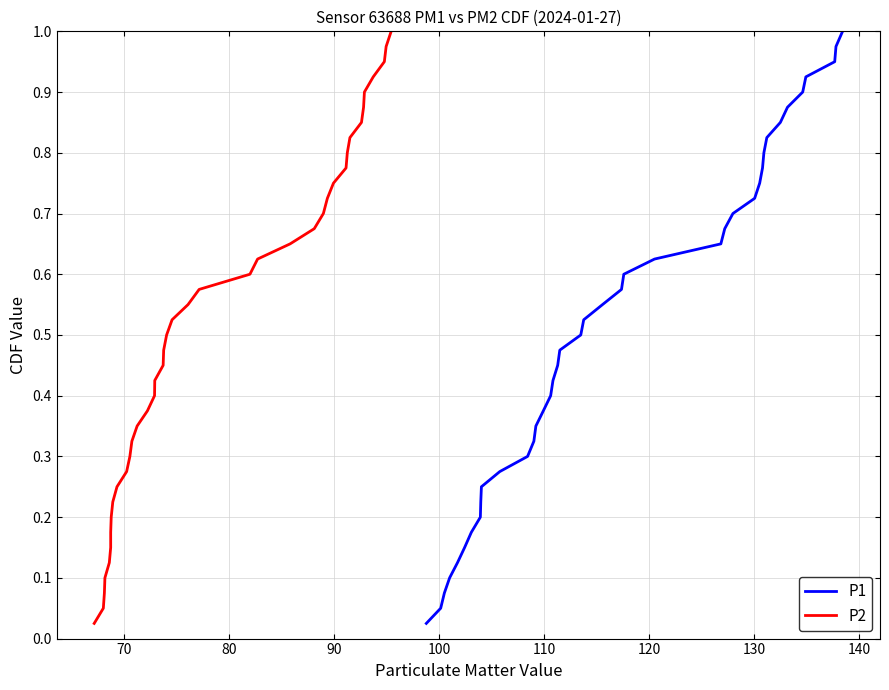

What is the value of the P1 point at the 25th from the left?

0.6